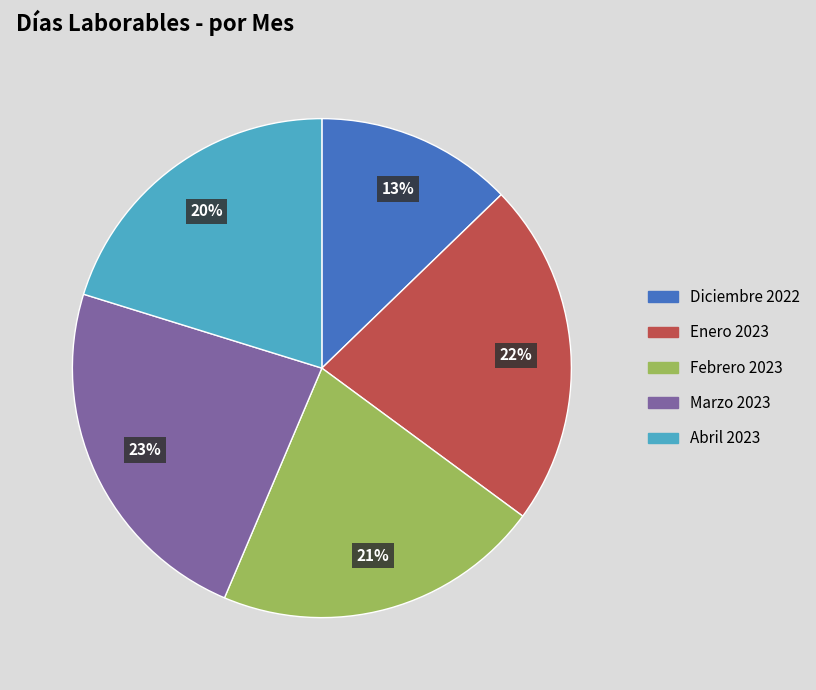

How many slices are in this pie chart?

5